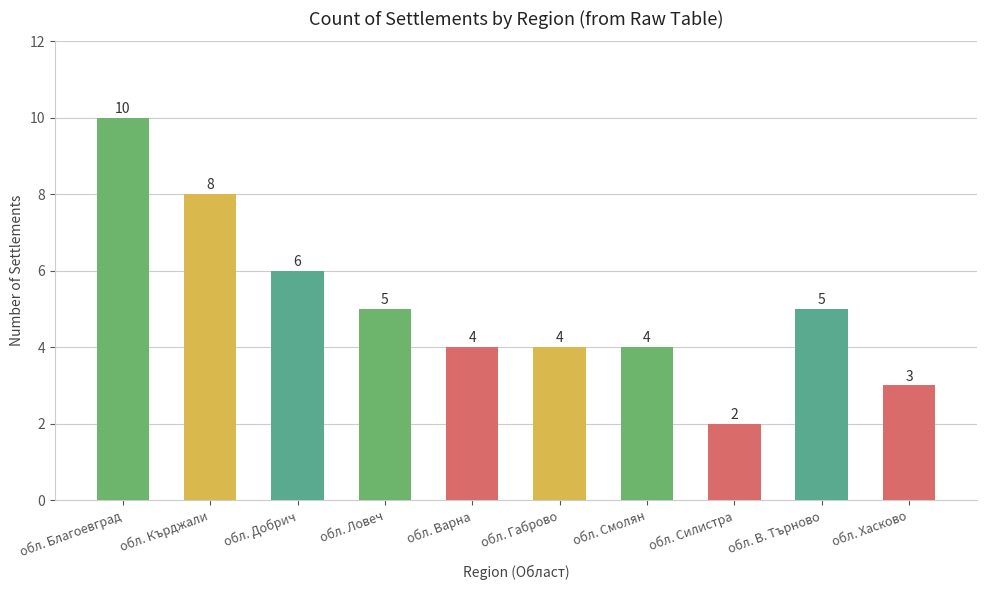

Read the value at обл. Добрич.

6